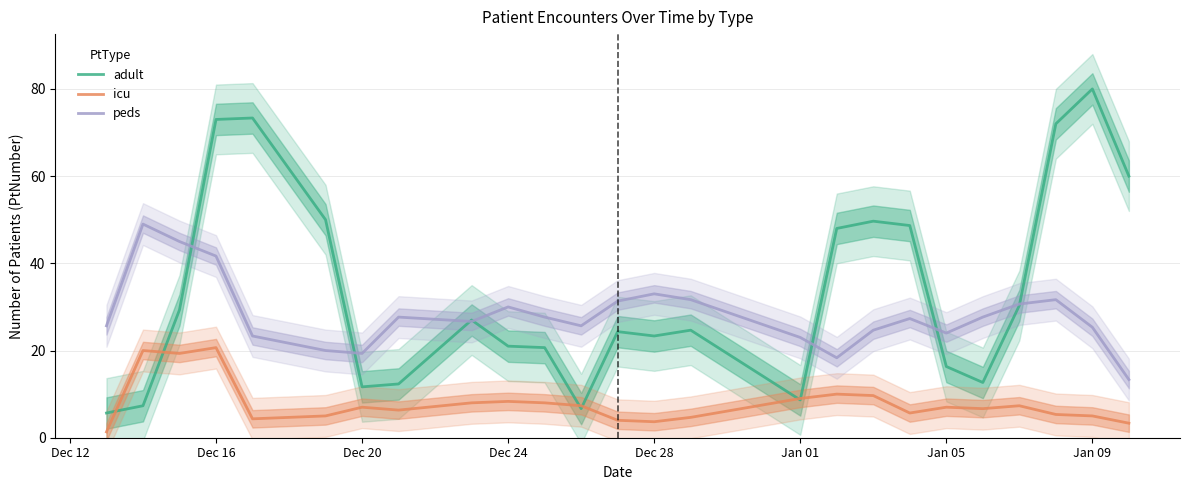

List the series in order of their peak value, lowest first.

icu, peds, adult